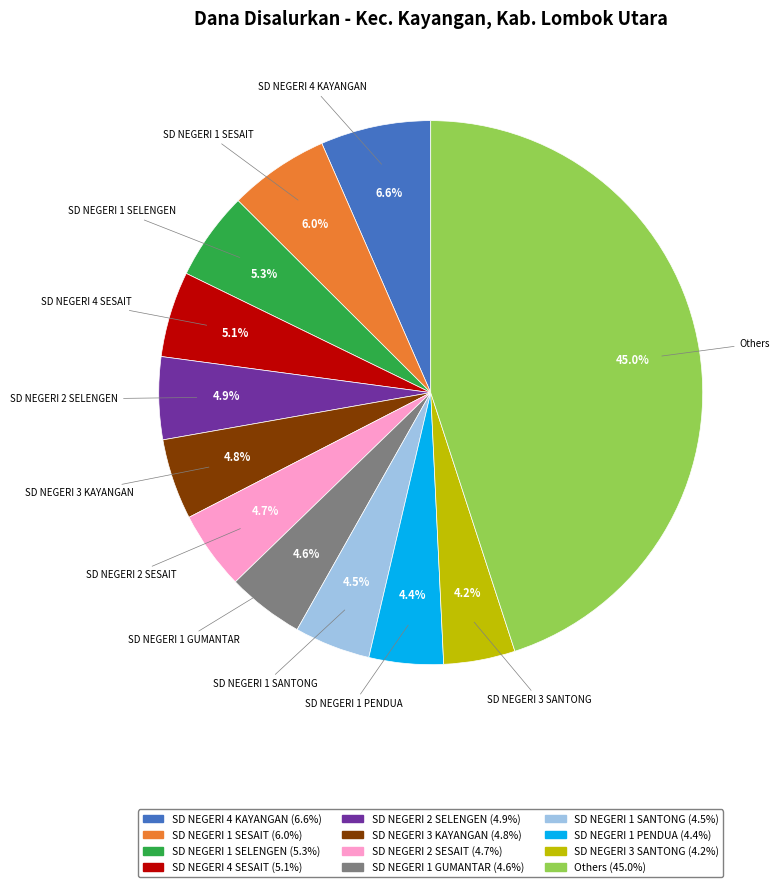

Does any single category account for the majority?

No